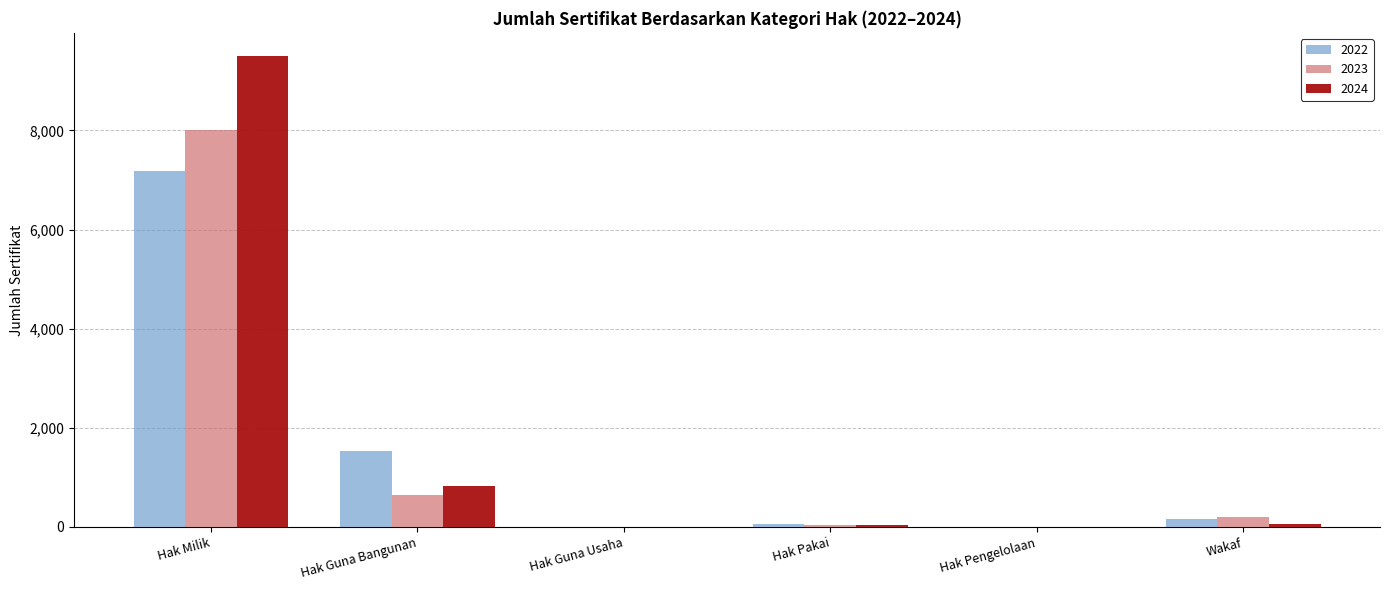

Read the 2023 value at Hak Milik.

8016